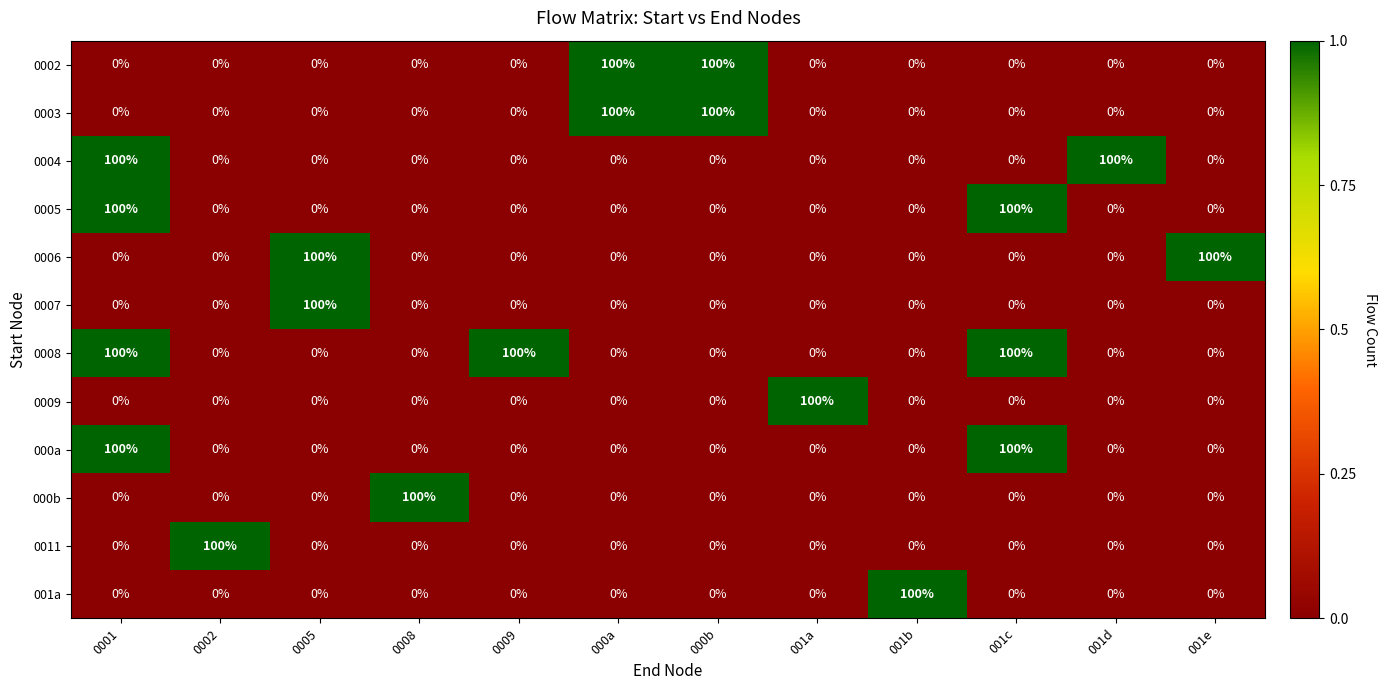

Which series has the largest total across all categories?

0008